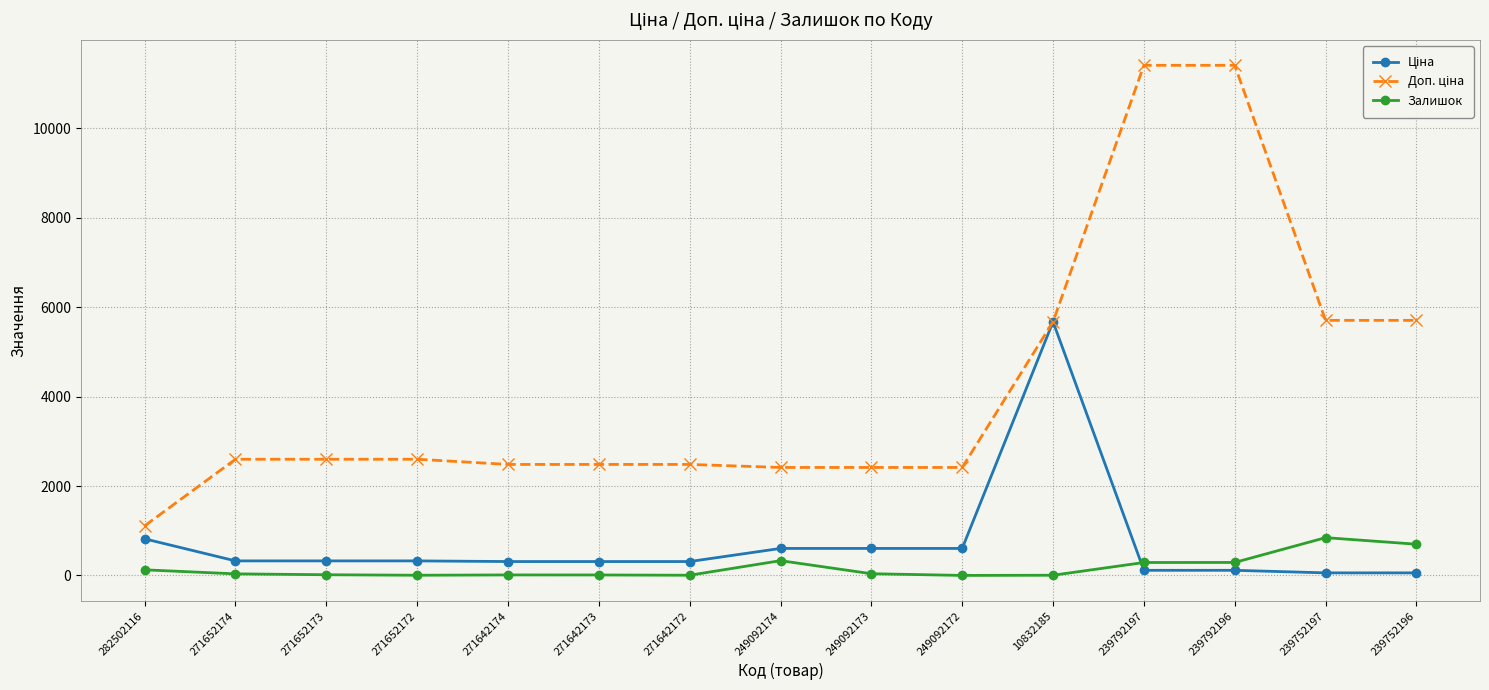

Does the chart display data point markers on the line(s)?

Yes